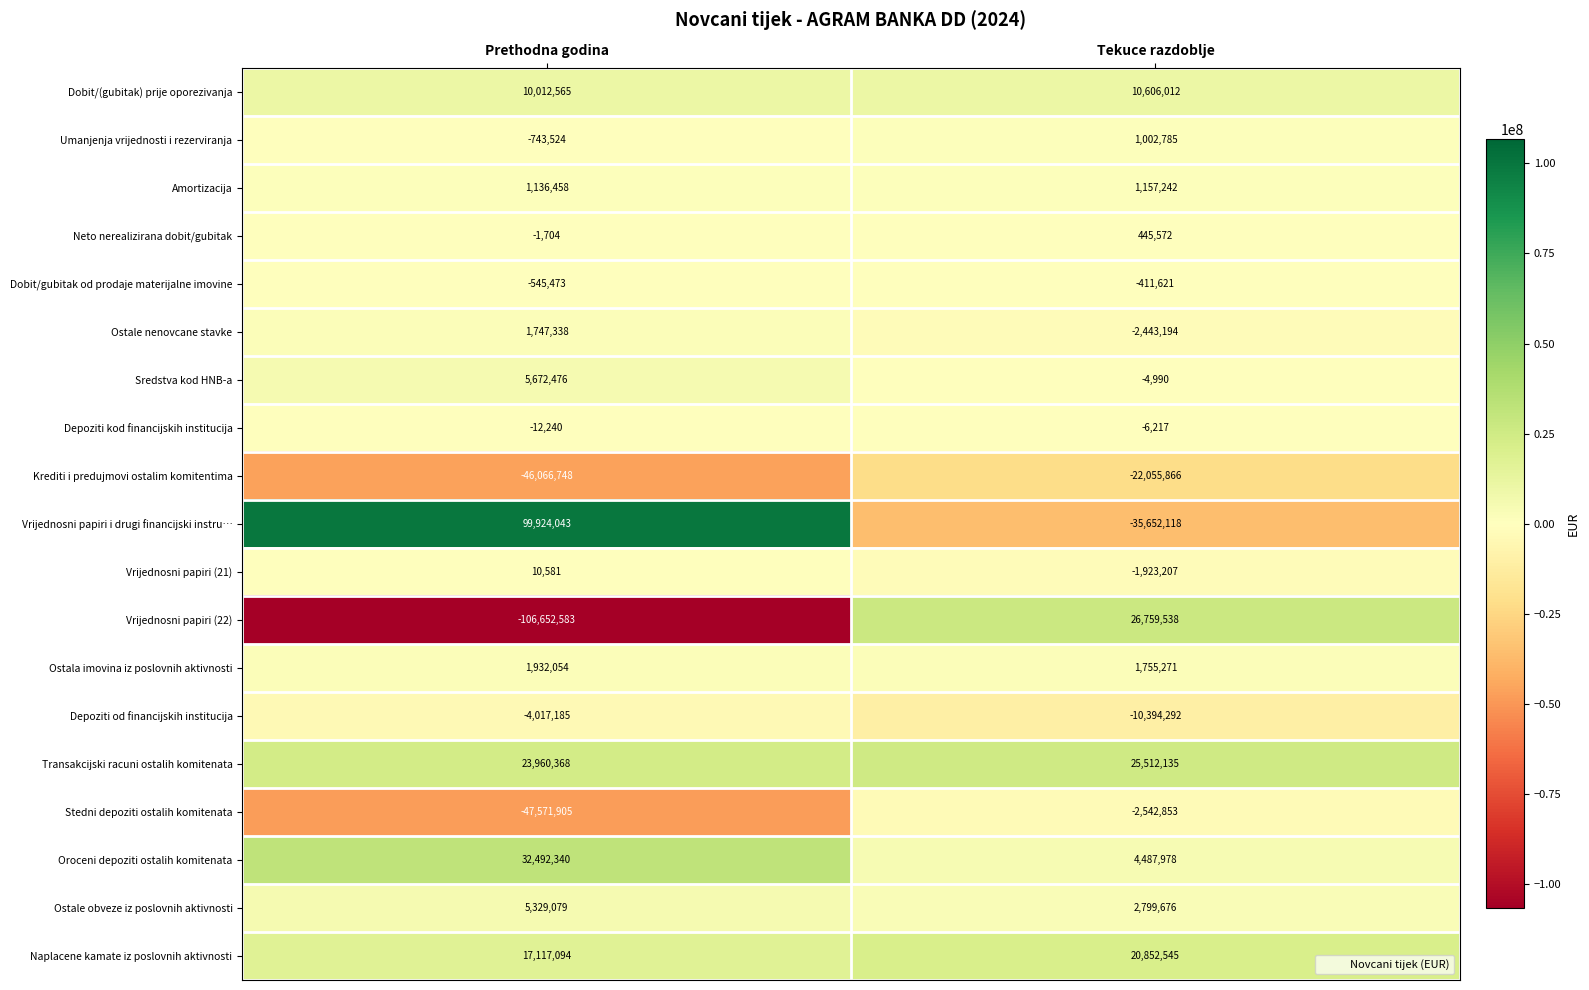

What is the difference between the maximum and minimum values in the Transakcijski racuni ostalih komitenata series?

1551767